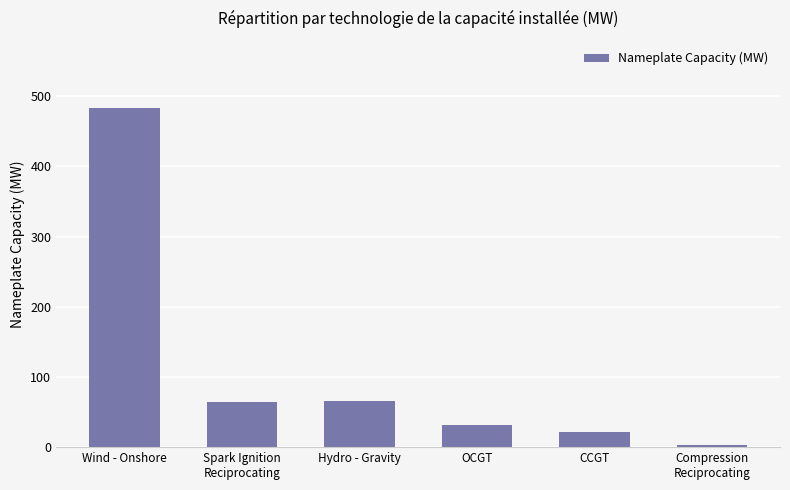

Is it true that the value at Compression
Reciprocating is 2.8?

True